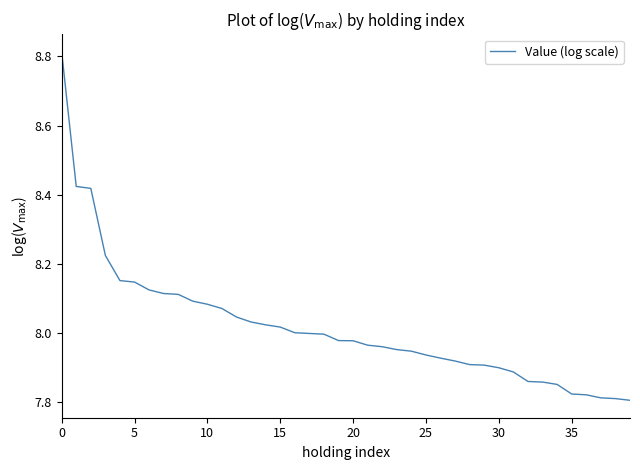

Does the chart display data point markers on the line(s)?

No